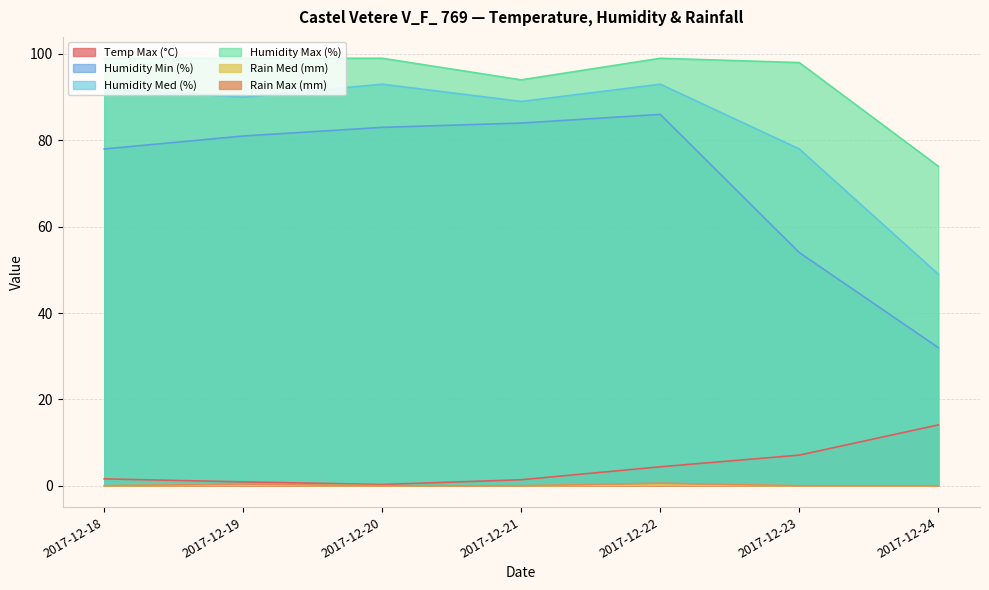

Which series has the largest total across all categories?

Humidity Max (%)